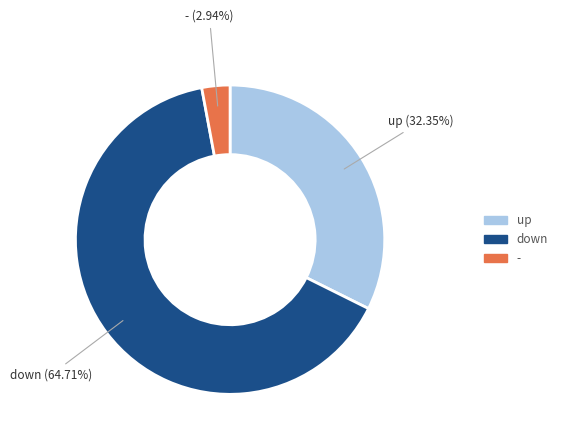

To the nearest percent, what is the combined percentage of down and -?

68%